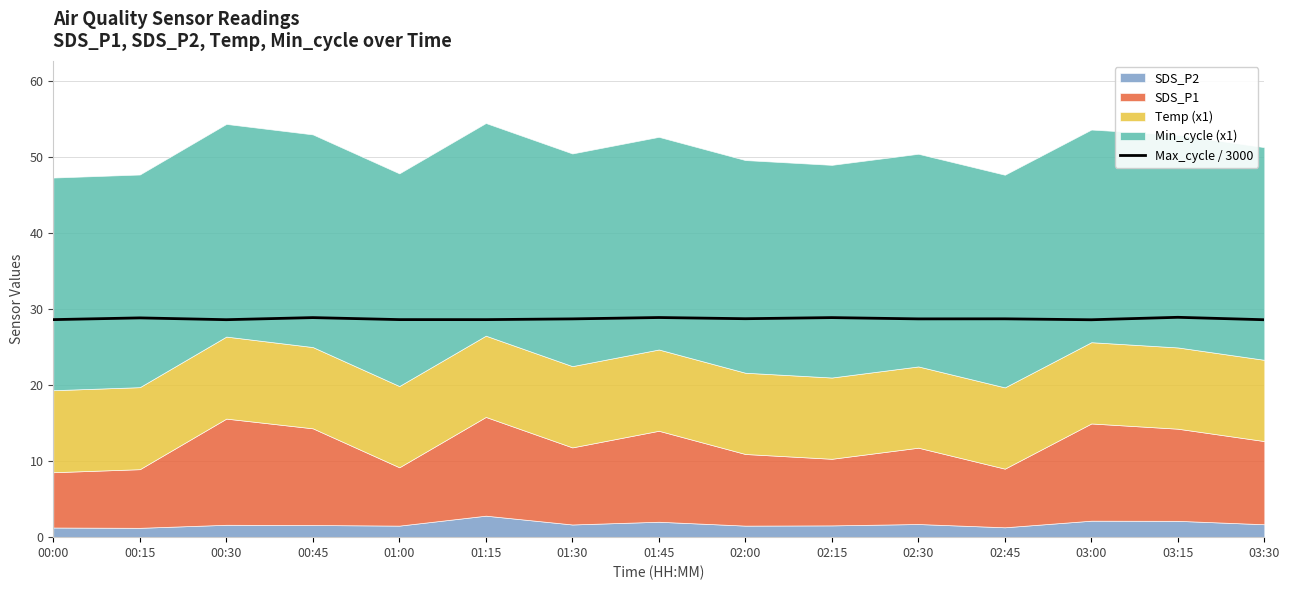

What is the ratio of the value at 03:30 to the value at 01:00?

1.0